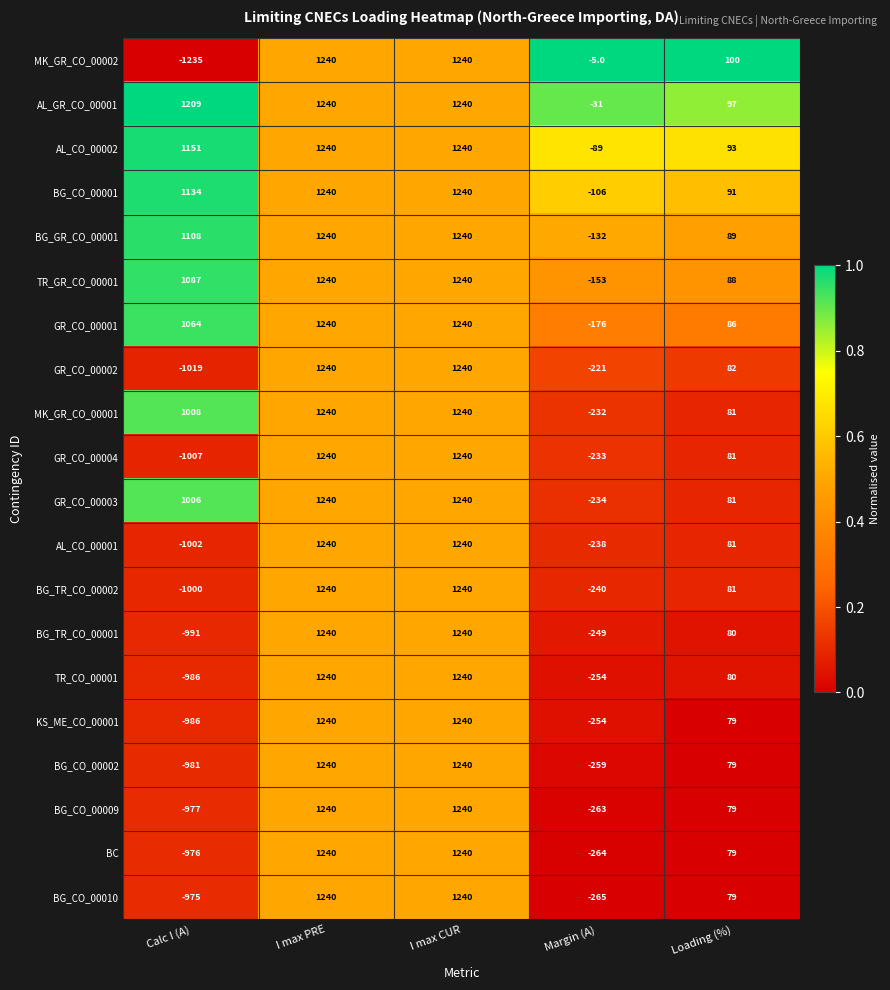

What is the smallest value displayed?

-1235